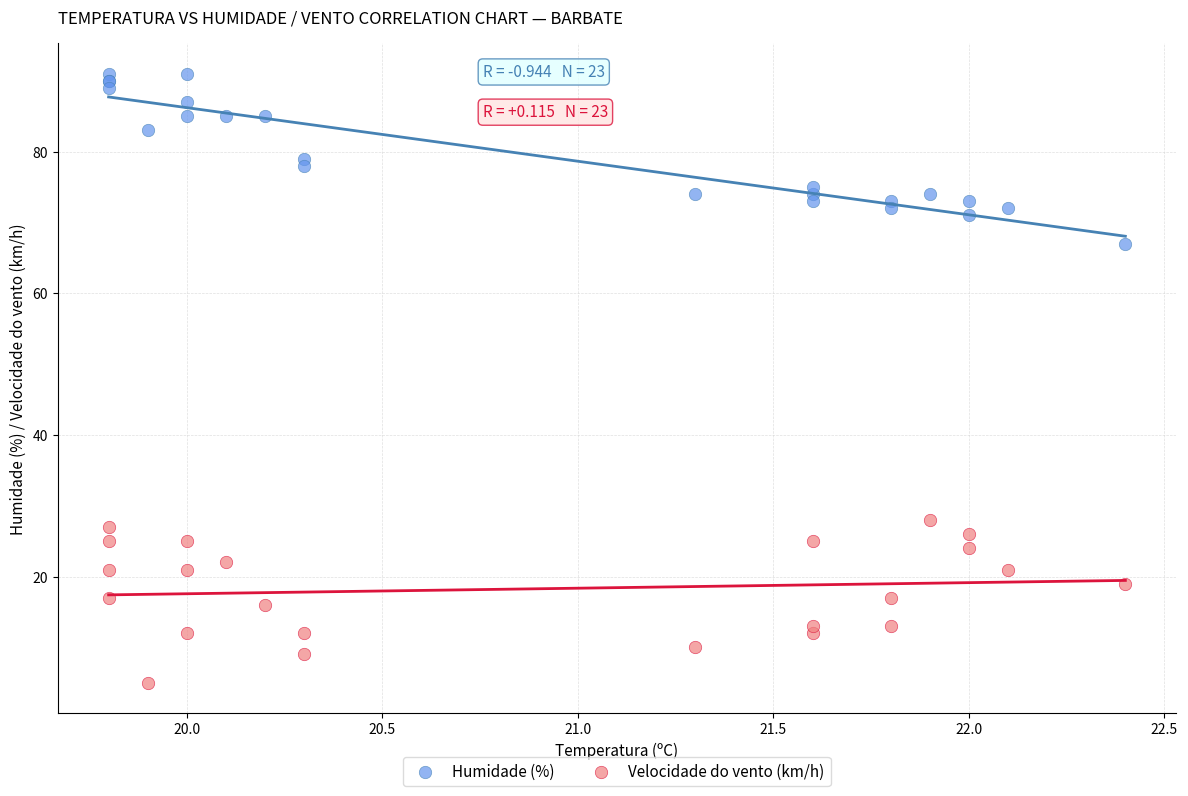

Across all series, what Y value is closest to 48?

67